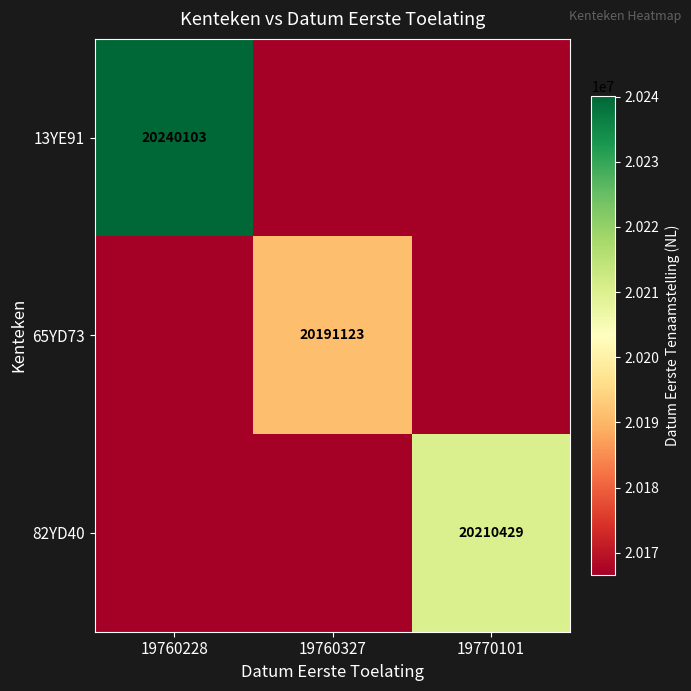

The 65YD73 series shows 11279480 at 19760327. True or false?

False